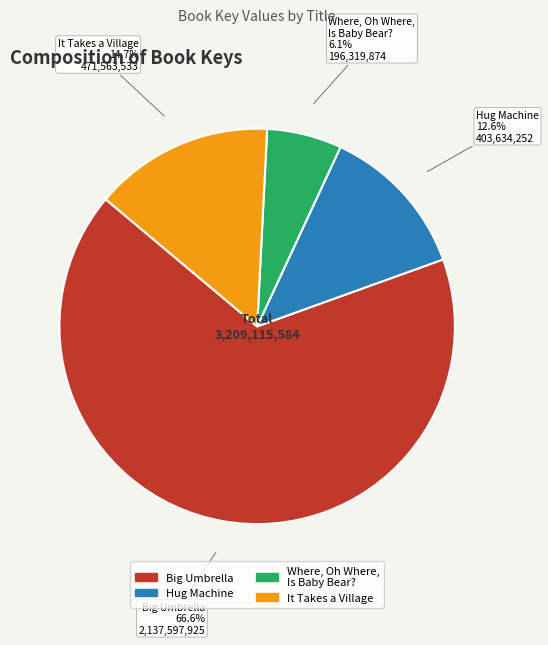

Which has a higher value, Big Umbrella or Hug Machine?

Big Umbrella